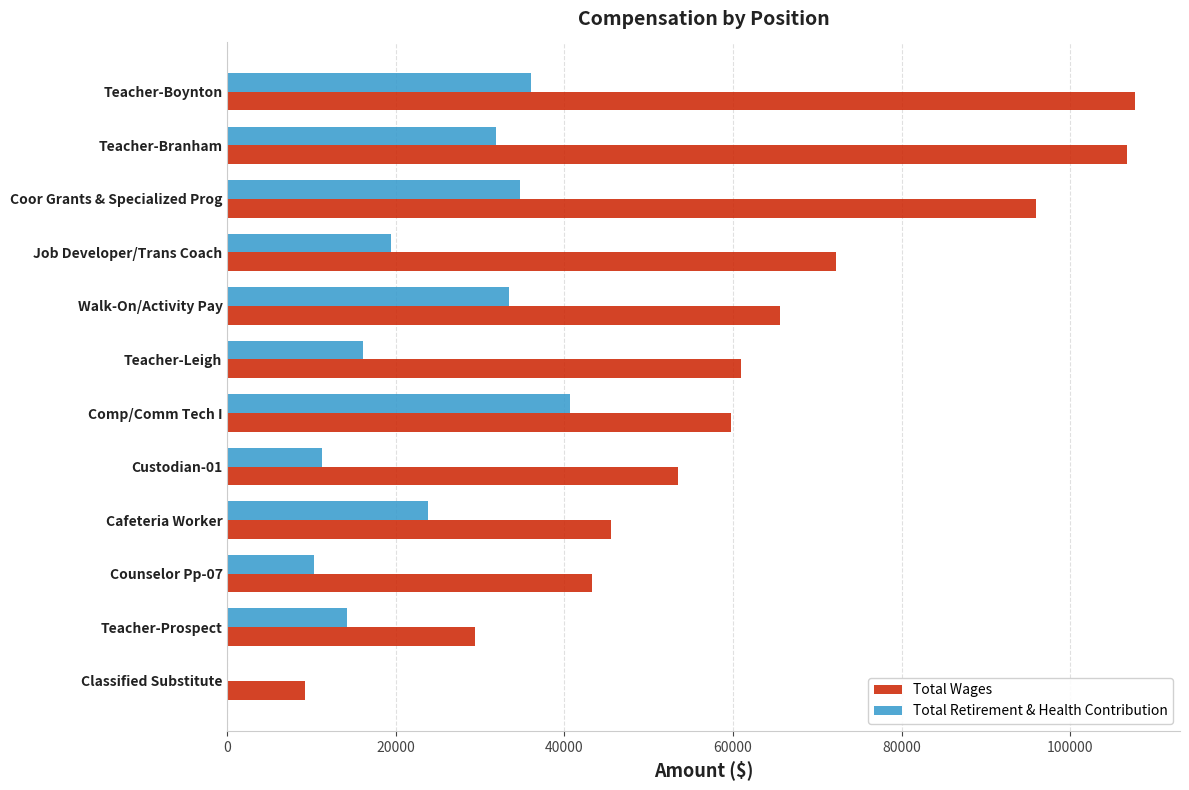

Is the value of Total Retirement & Health Contribution at Coor Grants & Specialized Prog greater than the value of Total Wages at Job Developer/Trans Coach?

No